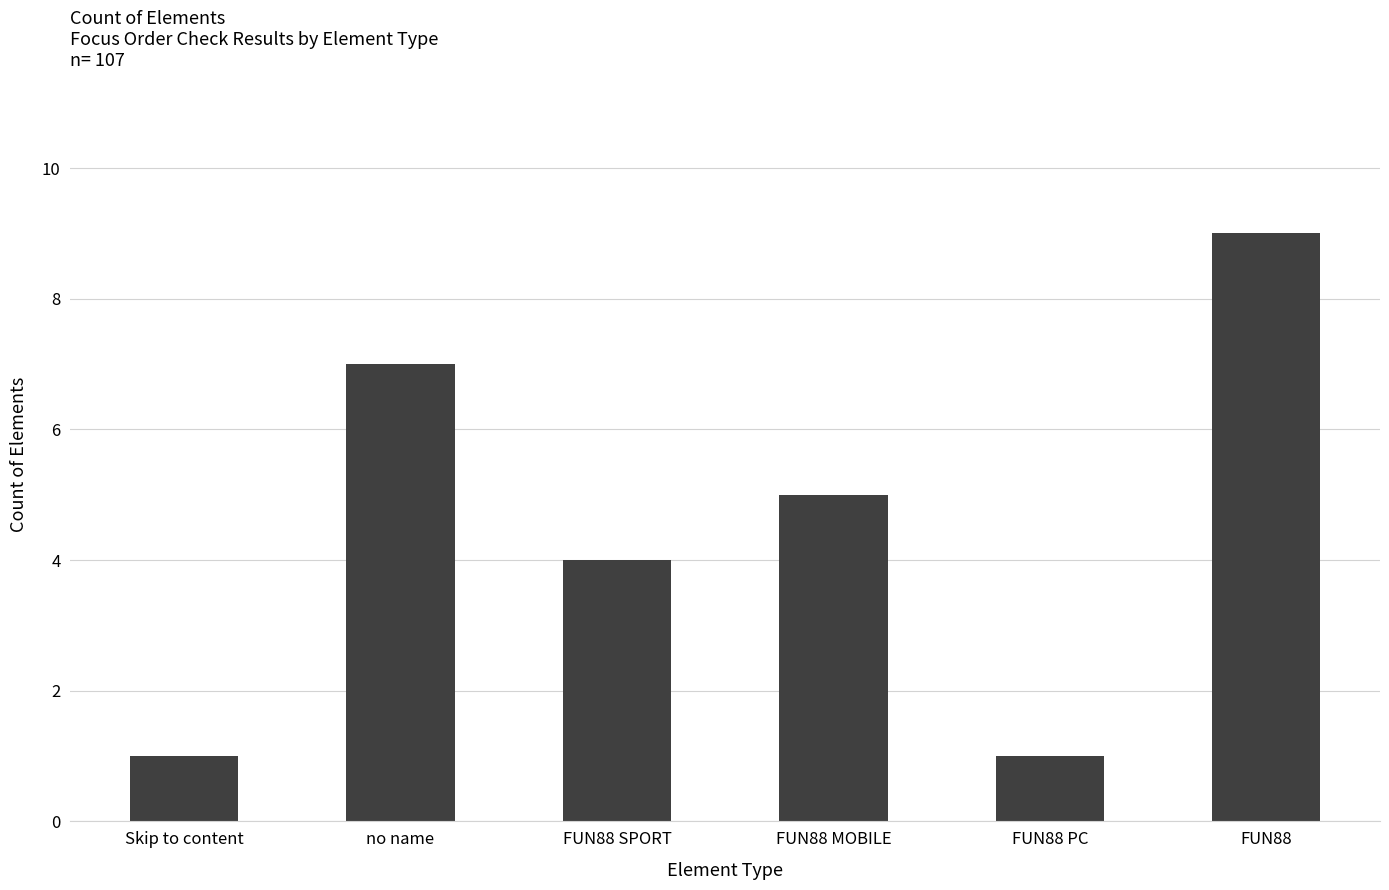

Reading right to left, transcribe all the data shown in this chart.

FUN88=9	FUN88 PC=1	FUN88 MOBILE=5	FUN88 SPORT=4	no name=7	Skip to content=1